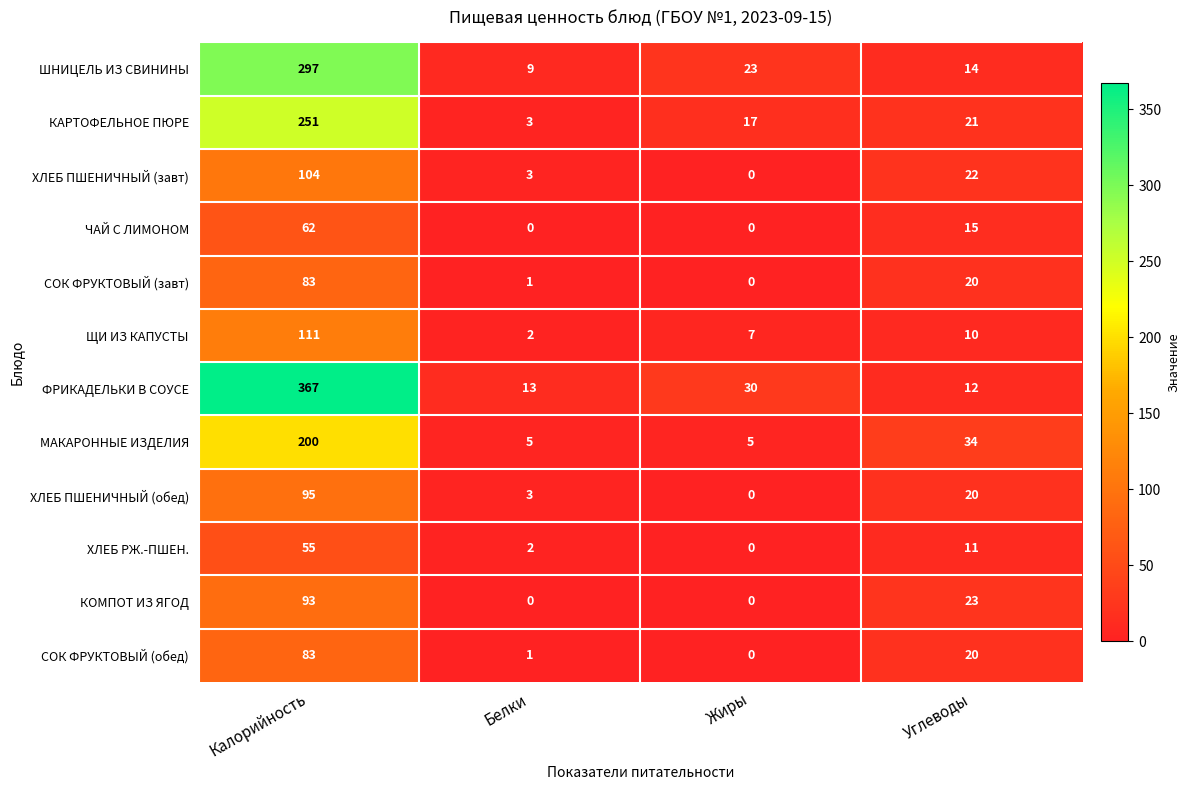

At how many categories does at least one series exceed 15?

3